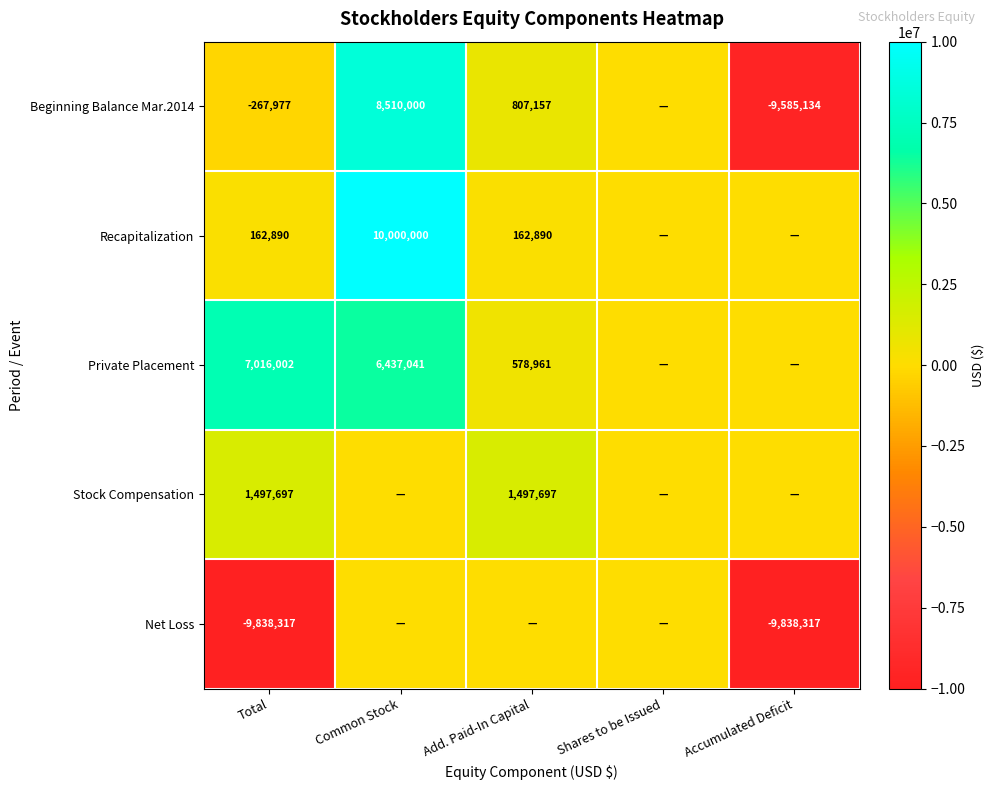

True or false: Beginning Balance Mar.2014 has a value of -128662 at Total.

False